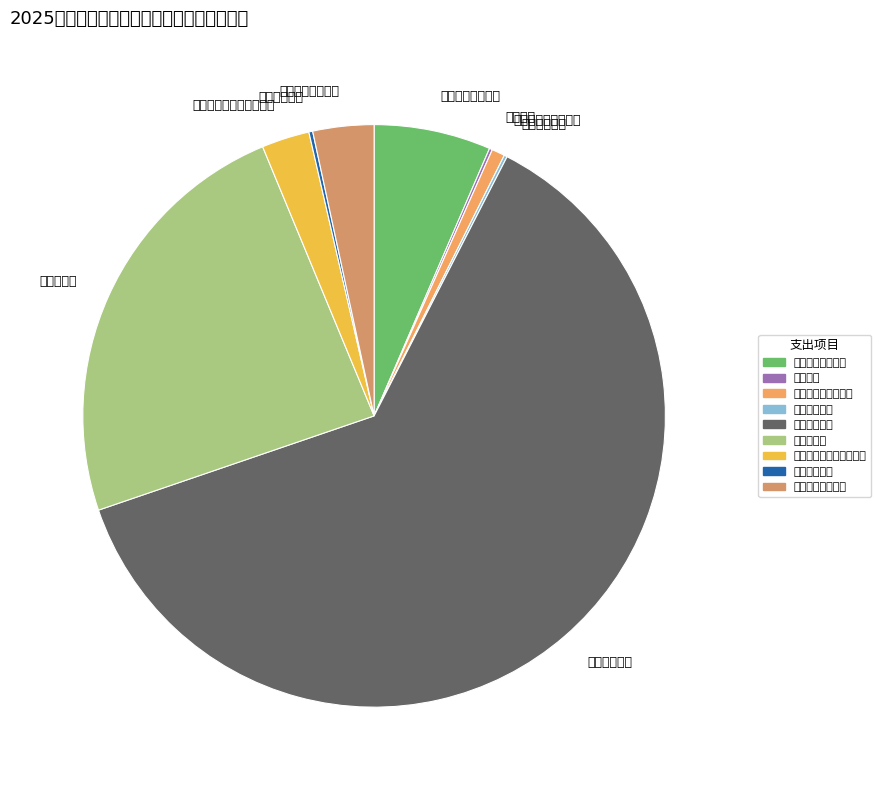

Is the sum of 资源勘探工业信息等支出 and 一般公共服务支出 greater than half?

No